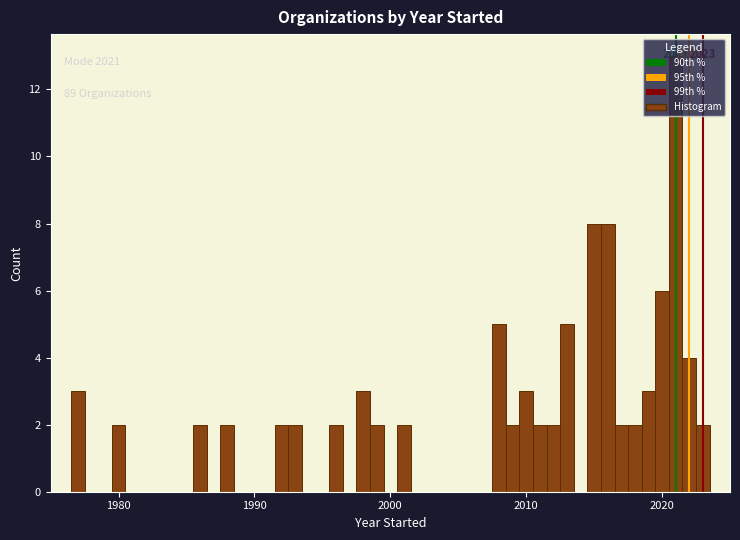

Around what value on the x-axis is the tallest bar? Give the approximate position of its centre, as read against the axis.

2021